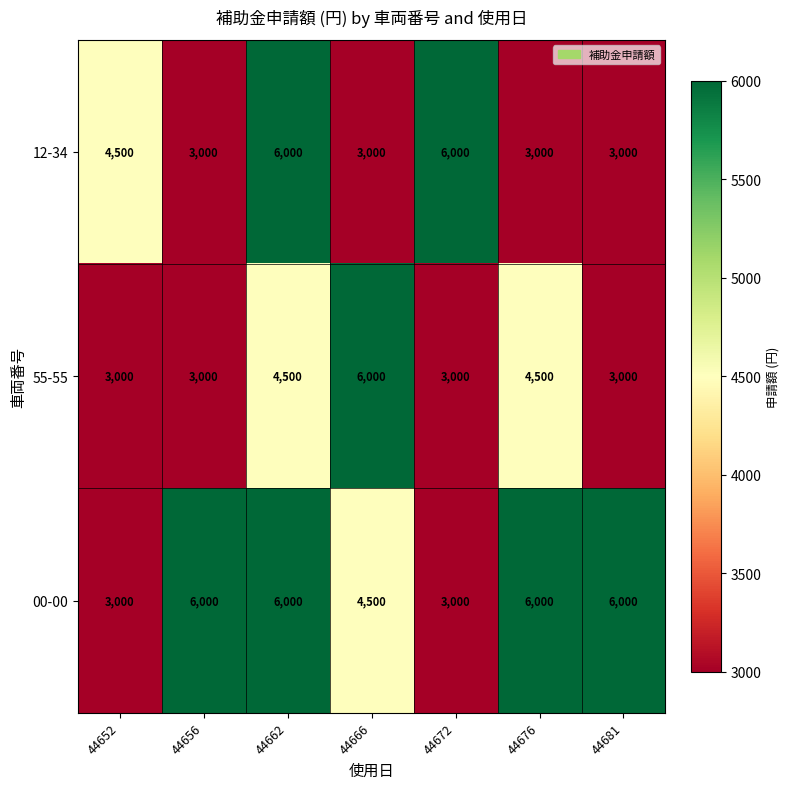

At 44676, list the series in order from largest to smallest.

00-00, 55-55, 12-34